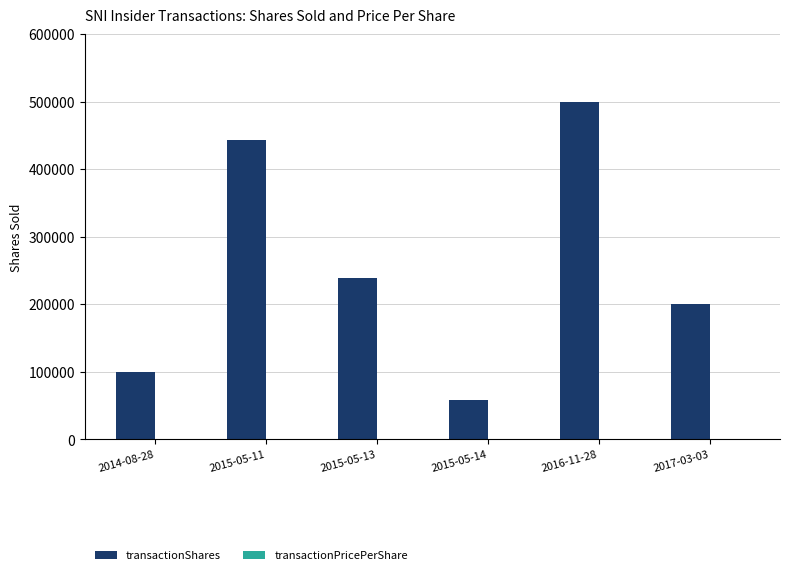

The value of transactionShares at 2015-05-11 is 136300.8. True or false?

False